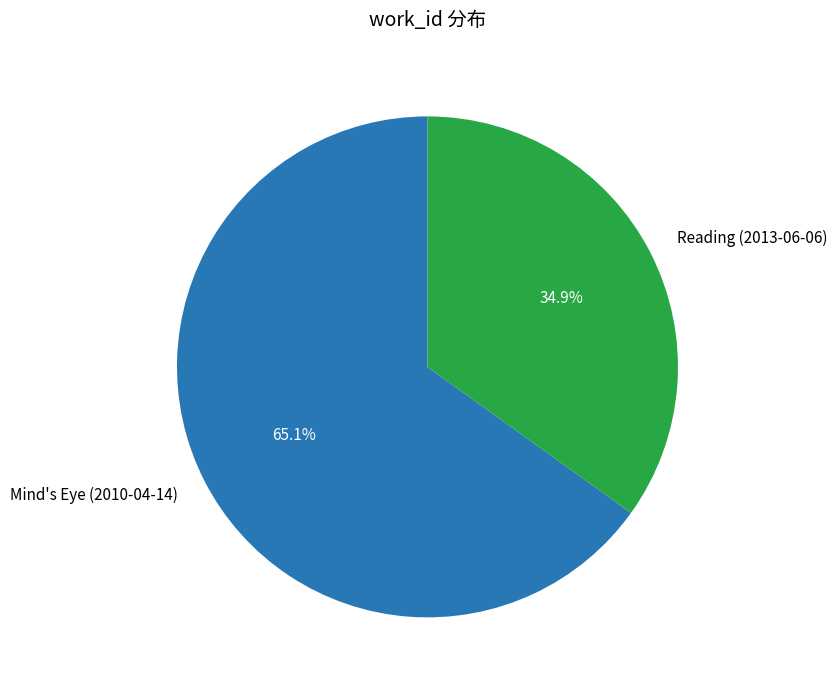

Is the sum of Mind's Eye (2010-04-14) and Reading (2013-06-06) greater than half?

Yes